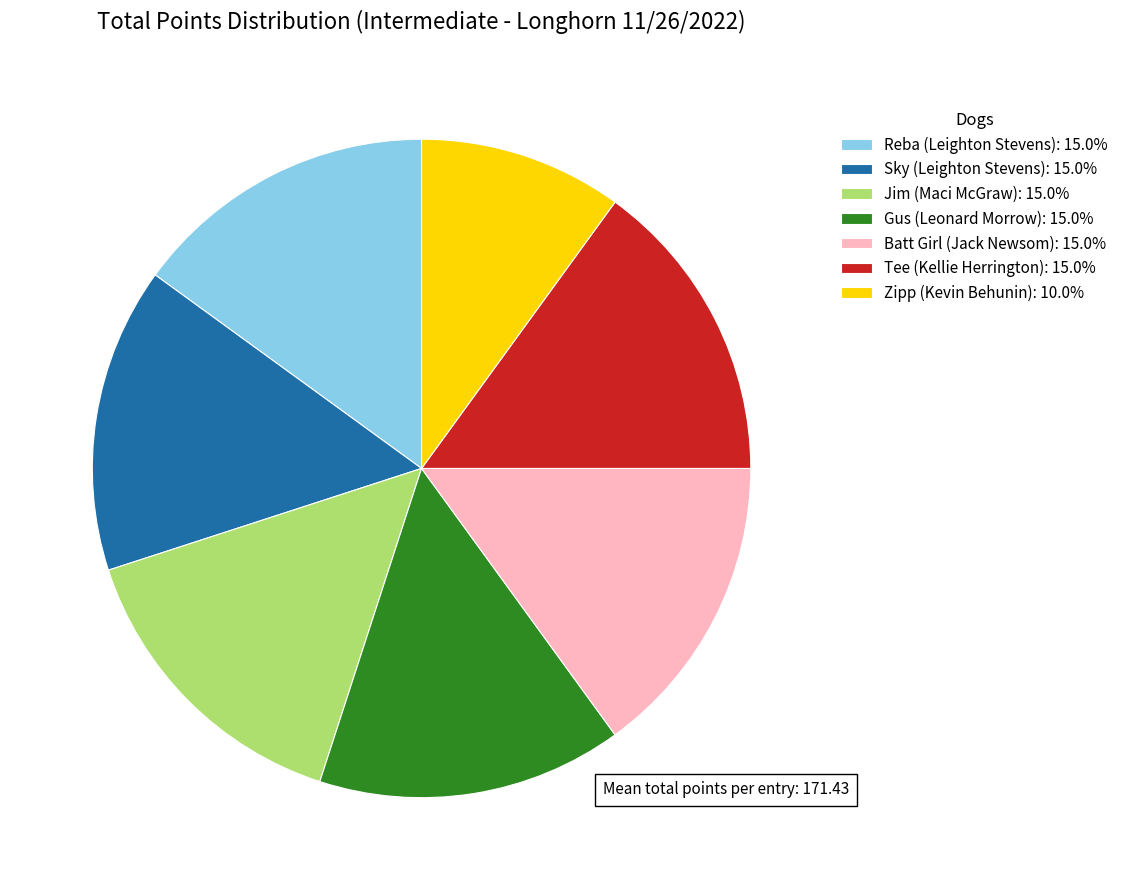

What is the ratio of the value at Tee (Kellie Herrington): 15.0% to the value at Gus (Leonard Morrow): 15.0%?

1.0